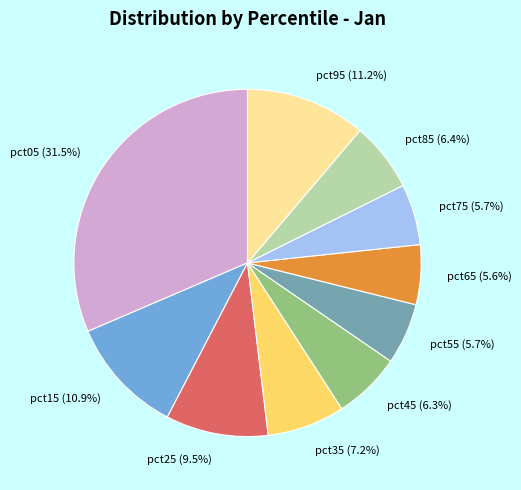

How many segments does this pie chart have?

10